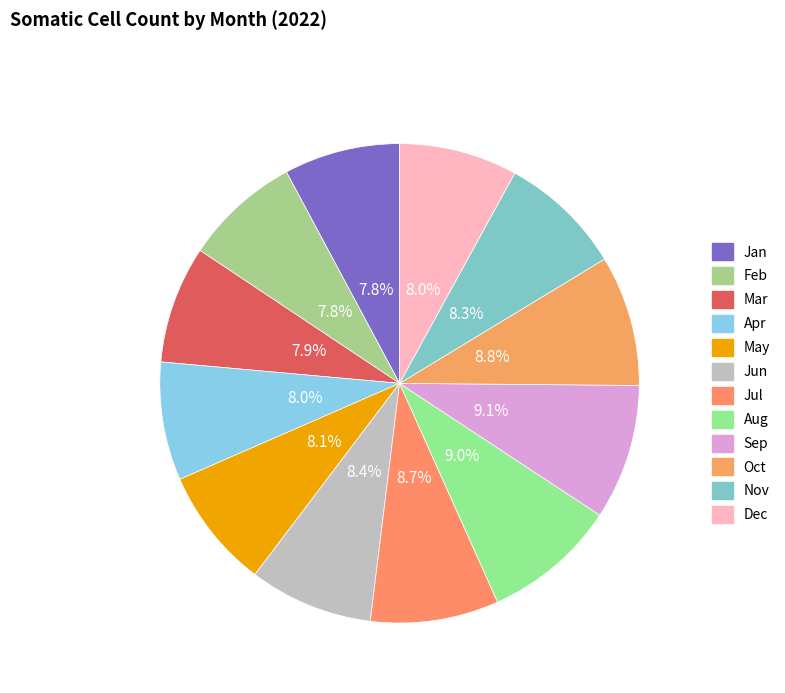

Does Aug account for over 50% of the chart?

No